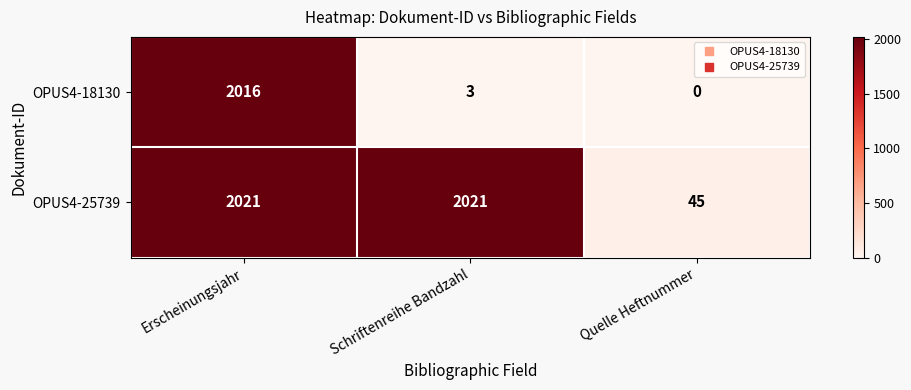

What is the difference between the OPUS4-18130 values at Quelle Heftnummer and Schriftenreihe Bandzahl?

3